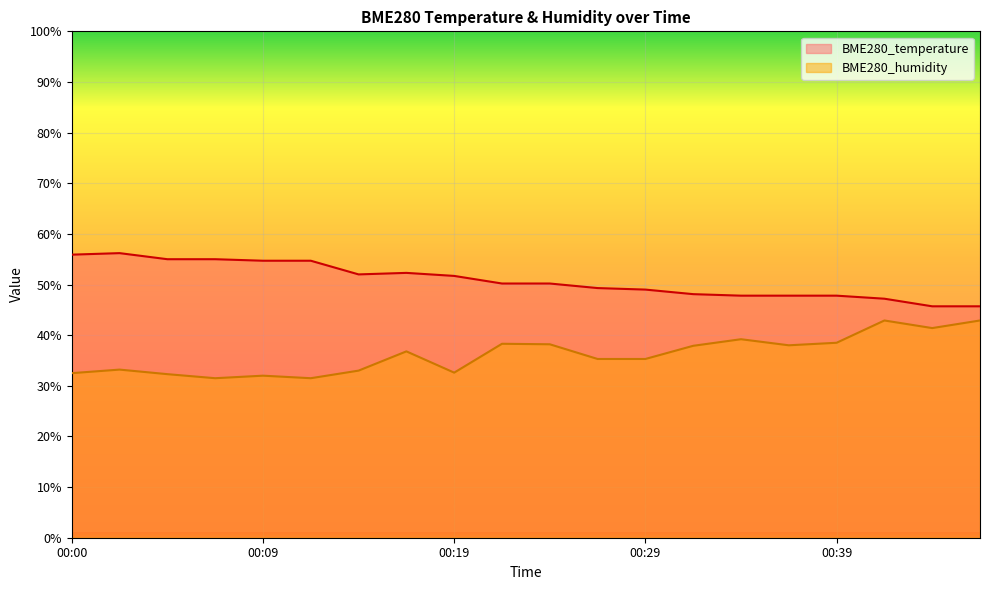

What is the sum of the BME280_temperature values at 00:34 and 00:07?

102.8